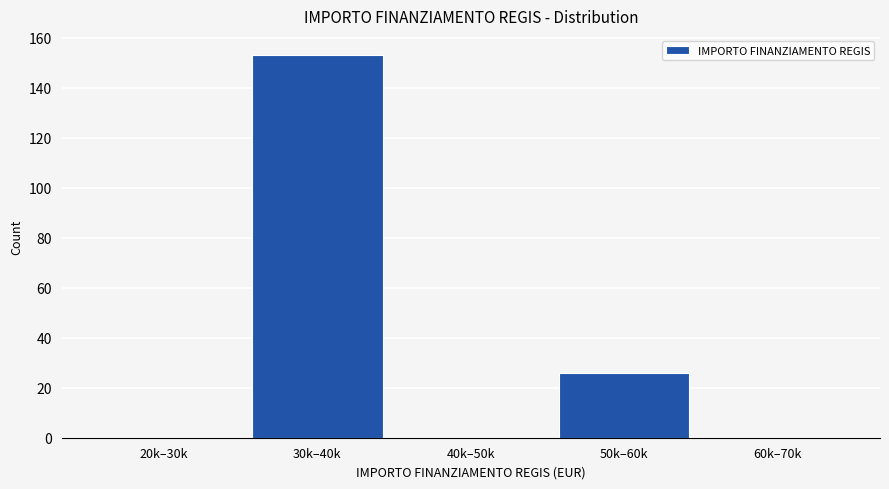

Reading left to right, extract all data points from this chart.

20k–30k=0	30k–40k=153	40k–50k=0	50k–60k=26	60k–70k=0